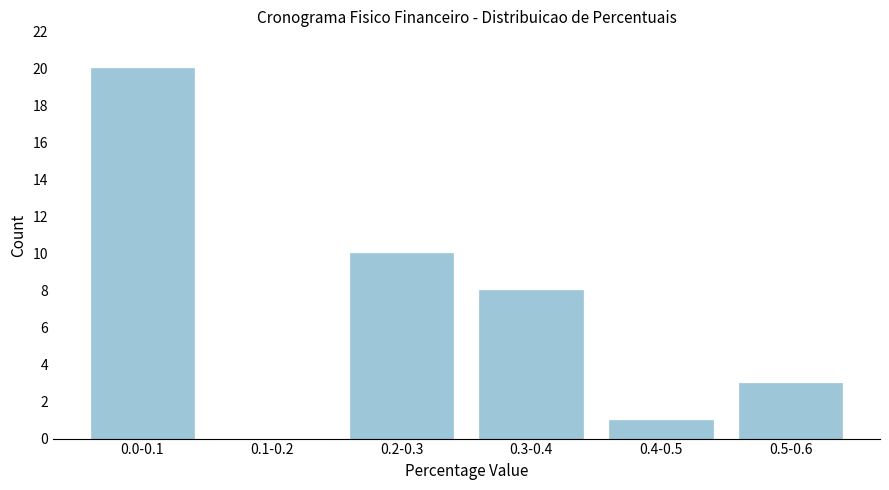

Reading left to right, transcribe all the data shown in this chart.

0.0-0.1=20	0.1-0.2=0	0.2-0.3=10	0.3-0.4=8	0.4-0.5=1	0.5-0.6=3